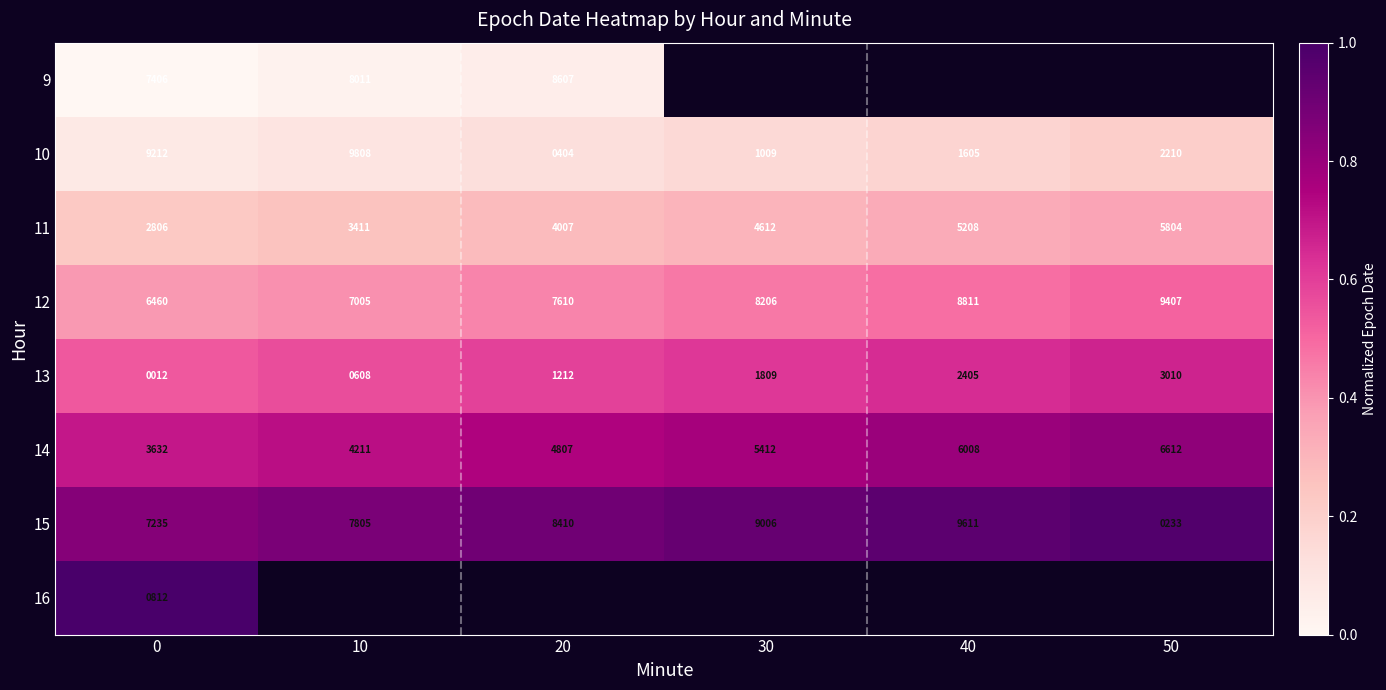

What value does the 11 series have at 10, to the nearest 10?

3410